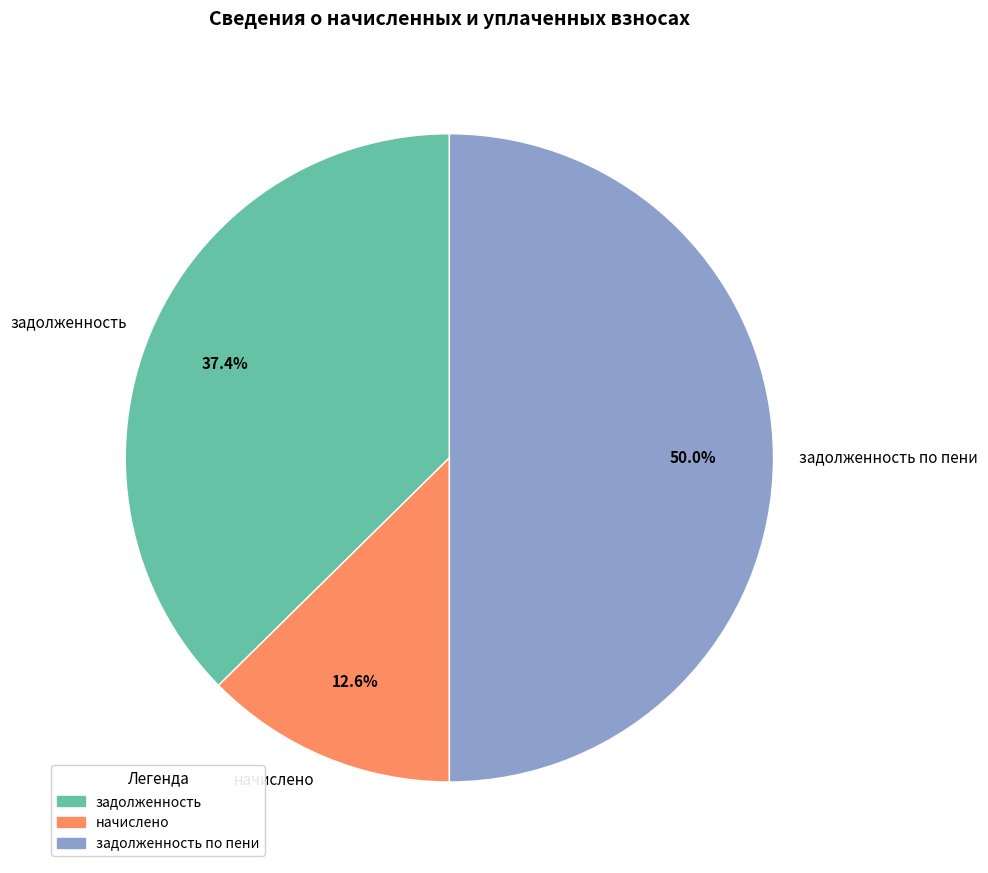

Between начислено and задолженность, which is larger?

задолженность